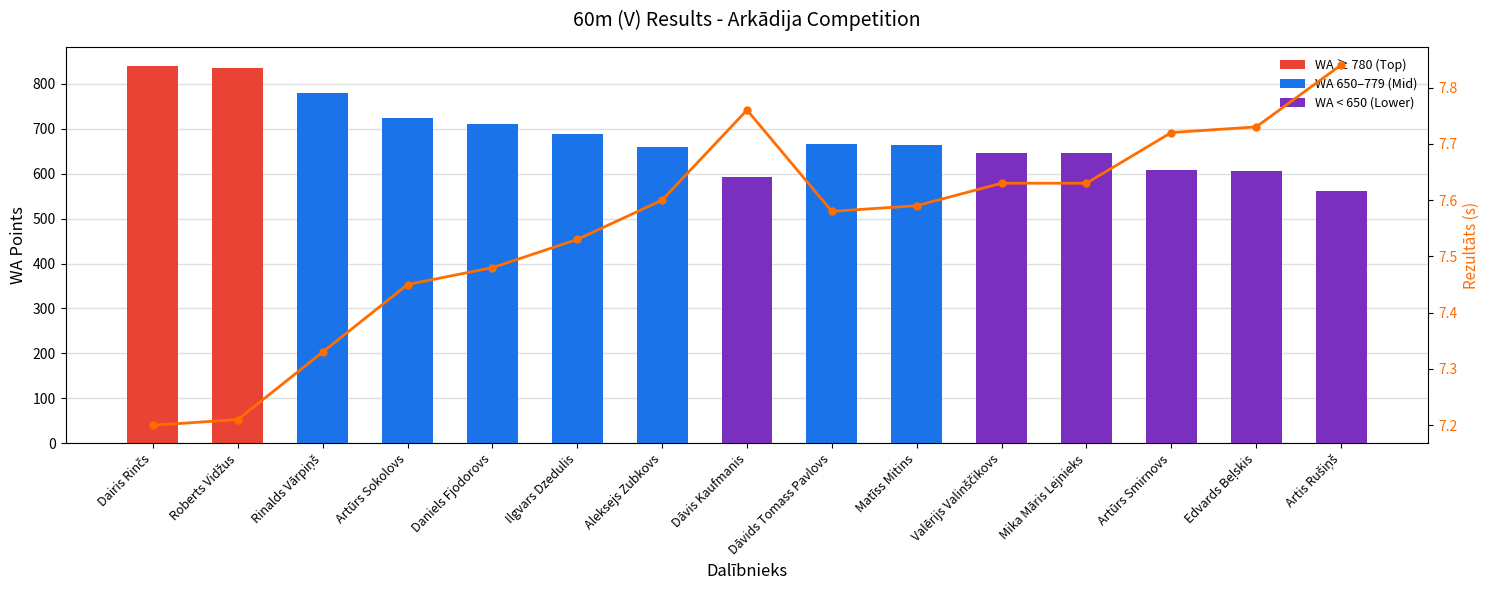

At which category is the sum across all series the highest?

Dairis Rinčs